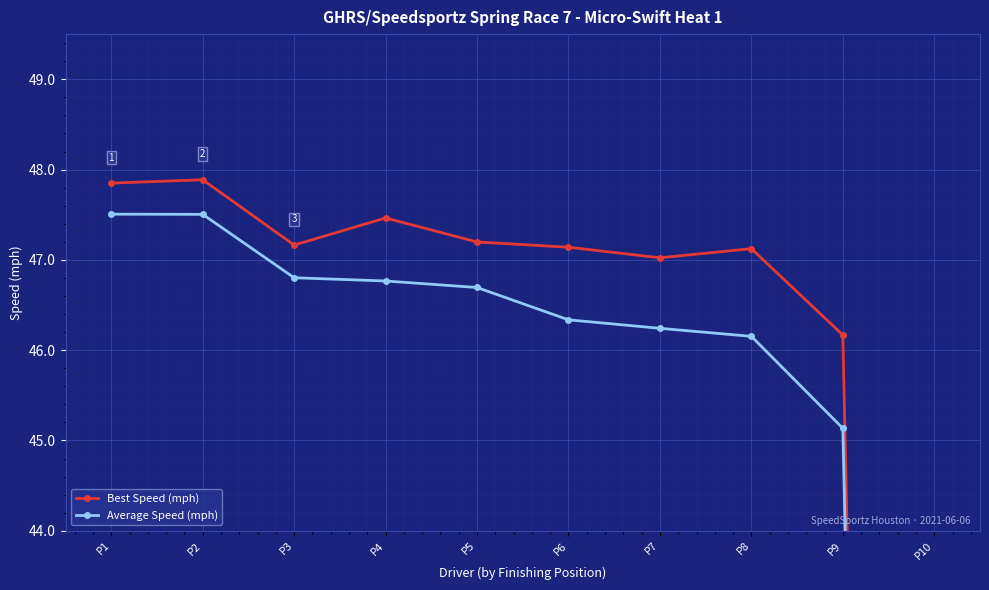

Rank the series by their maximum value, from lowest to highest.

Average Speed (mph), Best Speed (mph)